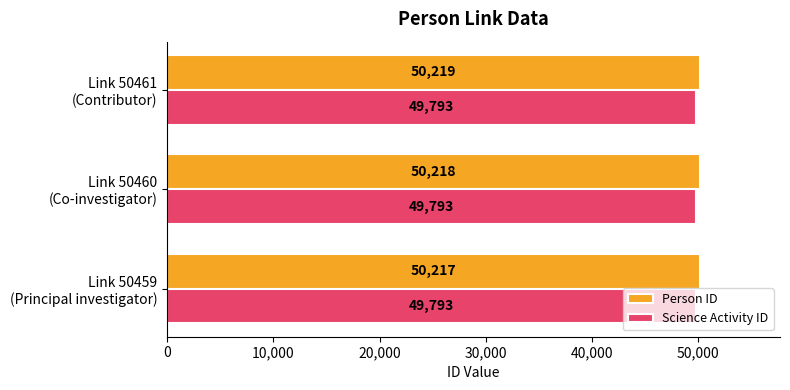

At which category is the sum across all series the highest?

Link 50461
(Contributor)